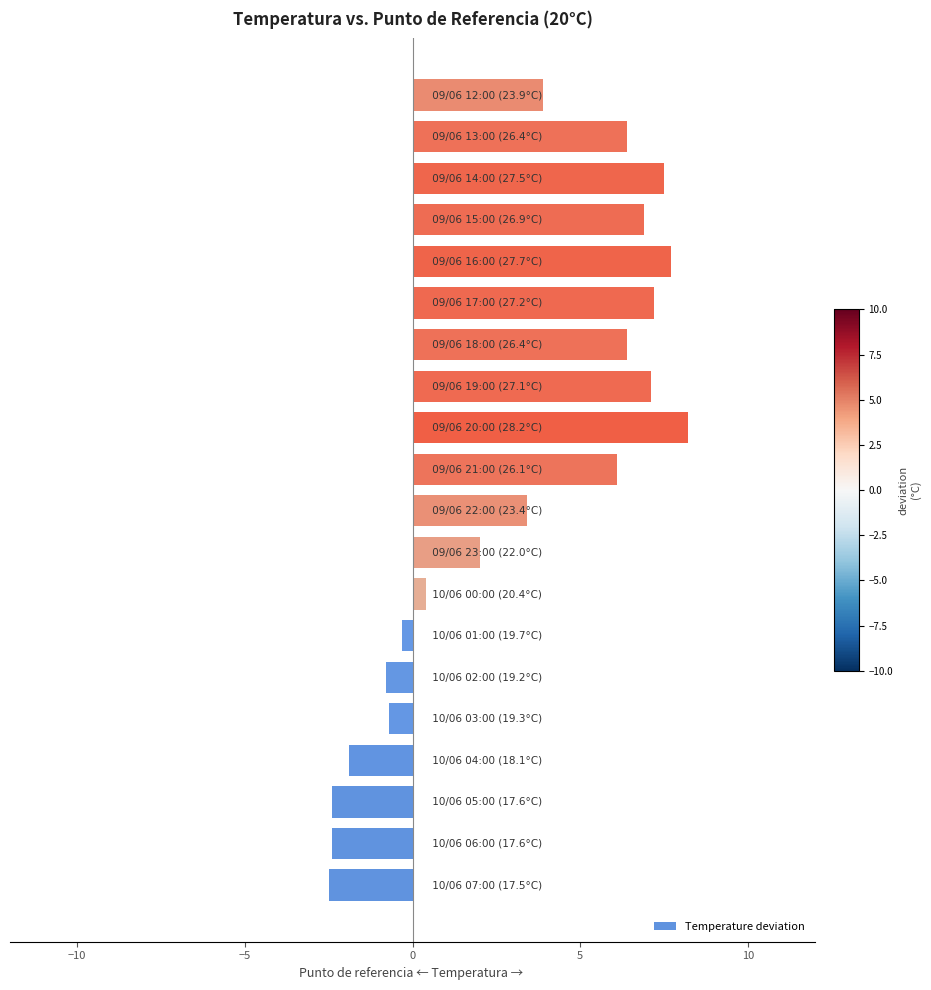

What is the difference between the second highest and minimum values?

10.2